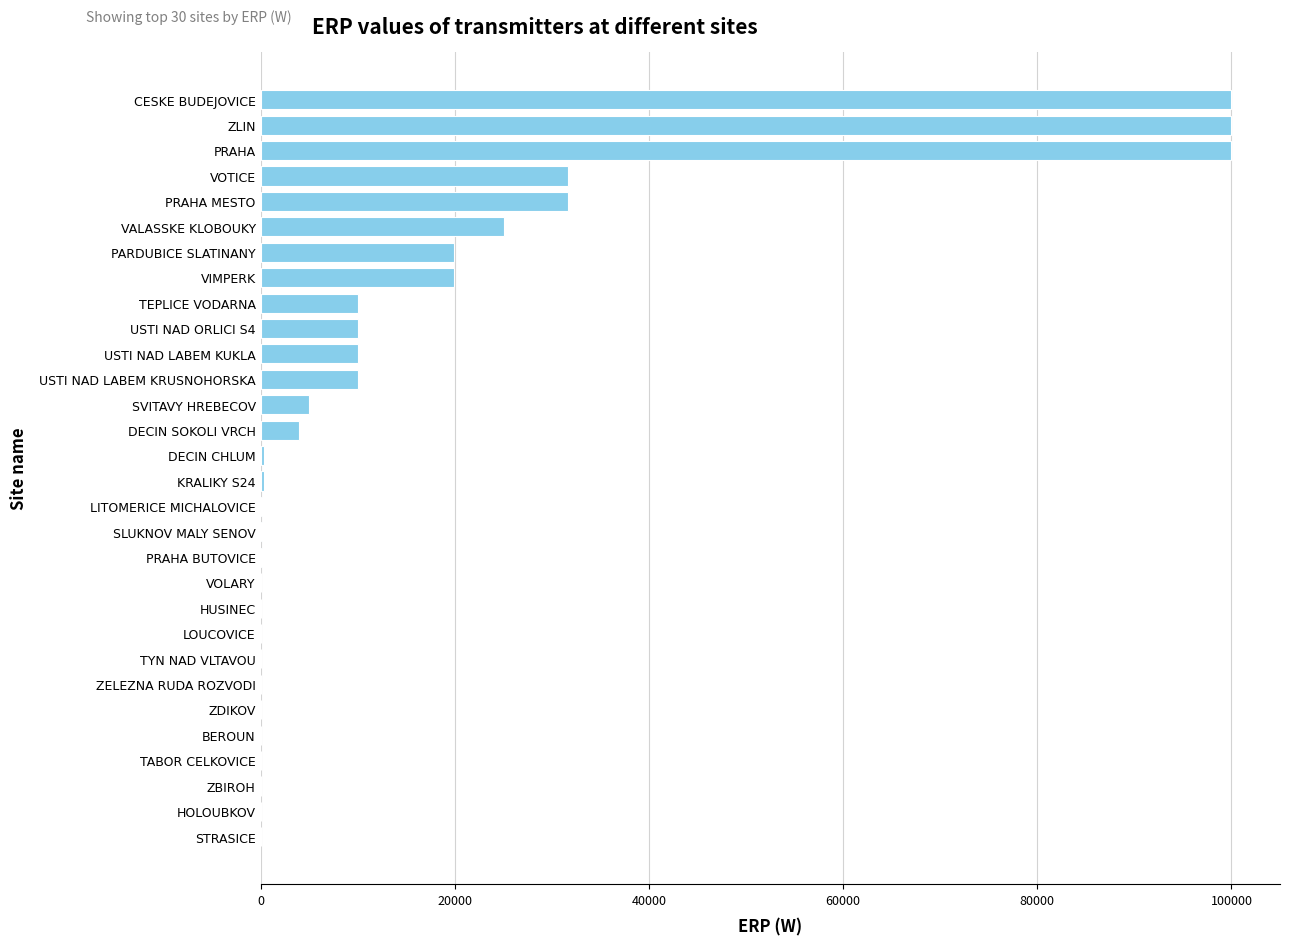

Are the bars horizontal?

Yes